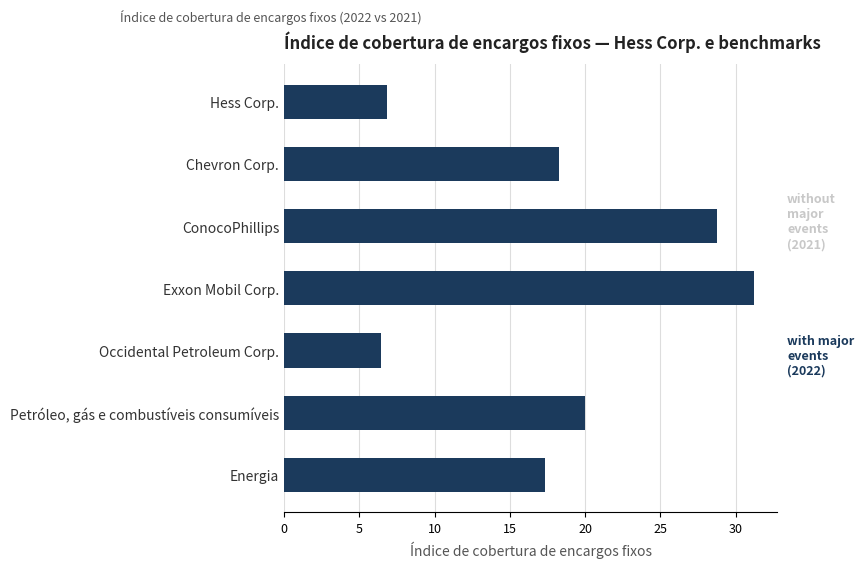

Which series has the largest range (max minus min)?

with major events (2022)